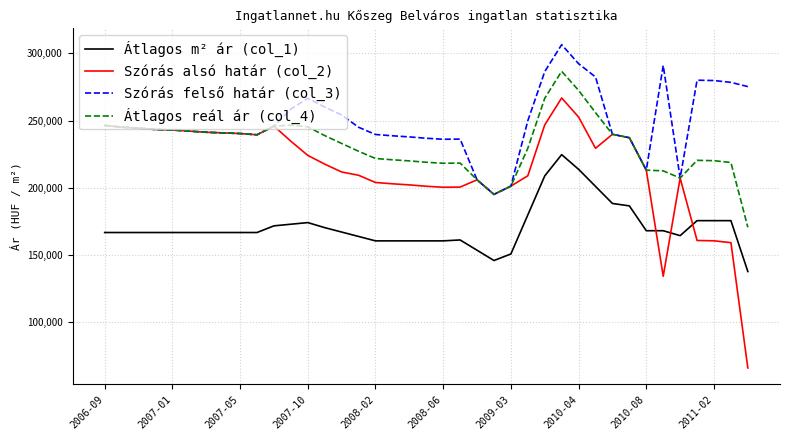

What is the highest value of the Átlagos reál ár (col_4) series?

286594